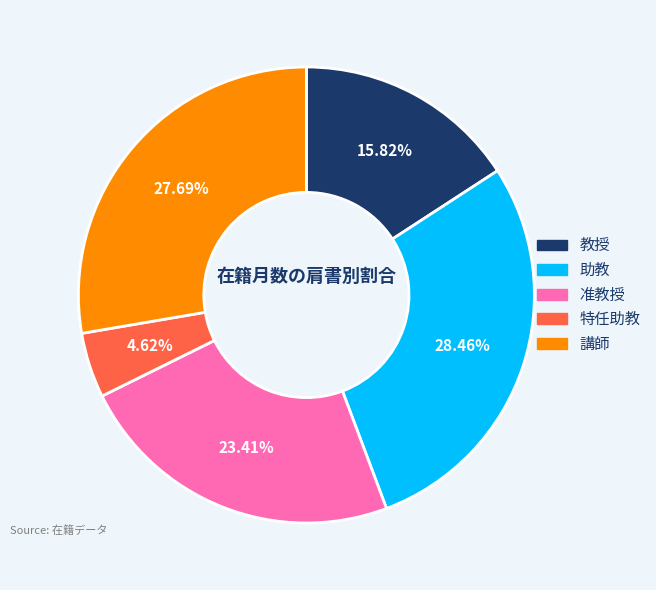

Rank the categories by value from highest to lowest.

助教, 講師, 准教授, 教授, 特任助教